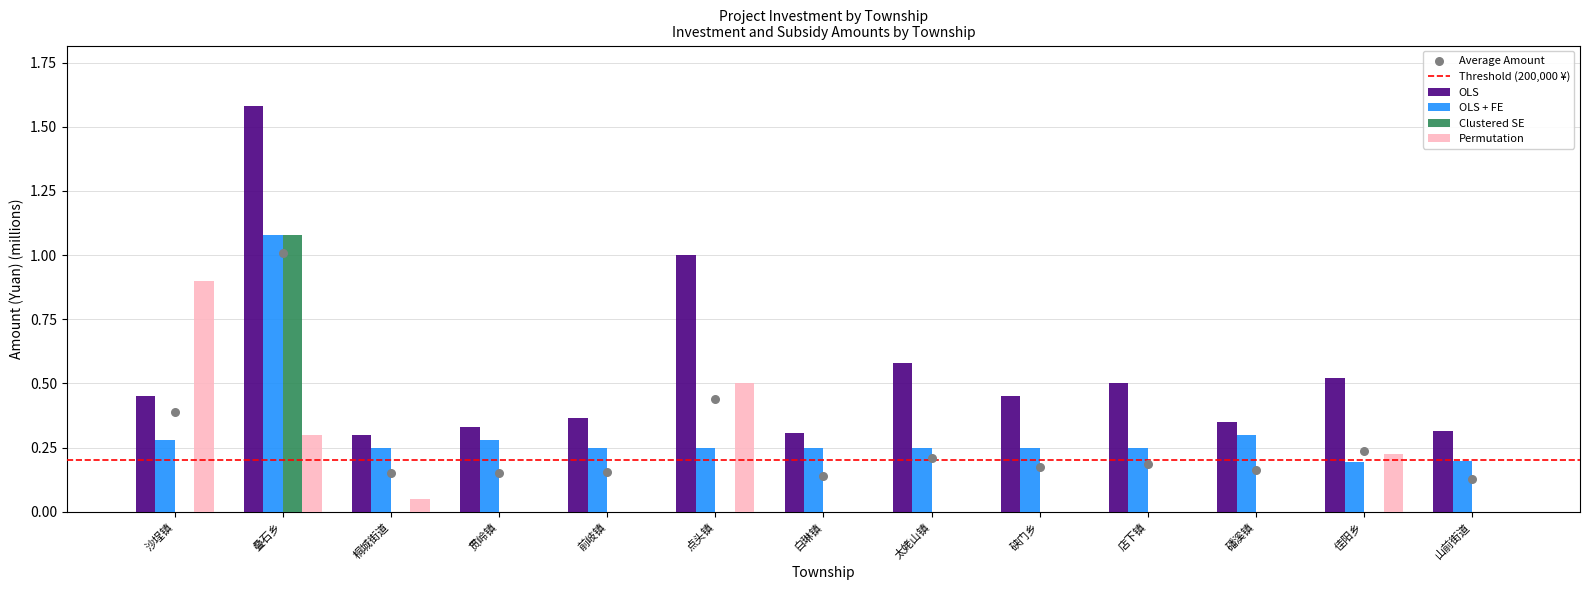

Is the value of Permutation at 点头镇 greater than the value of OLS at 前岐镇?

Yes